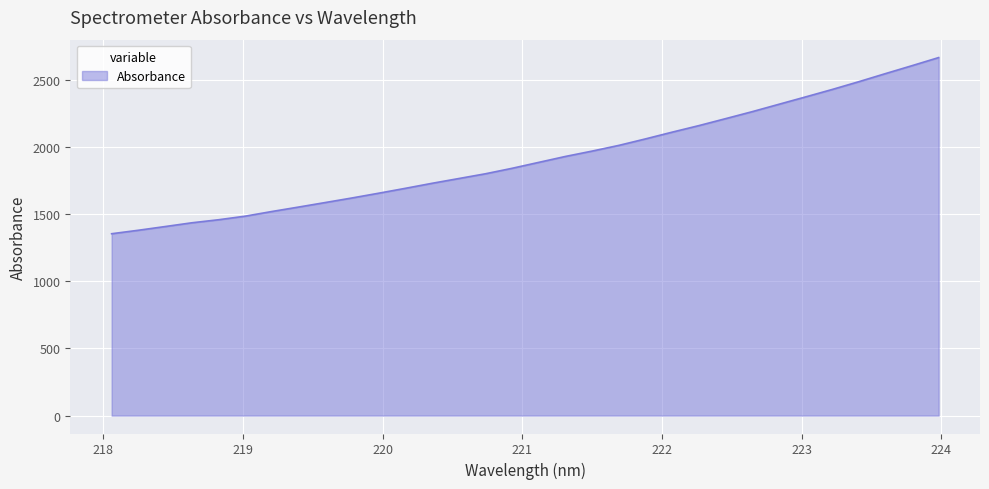

What is the difference between the maximum and minimum values?

1311.7